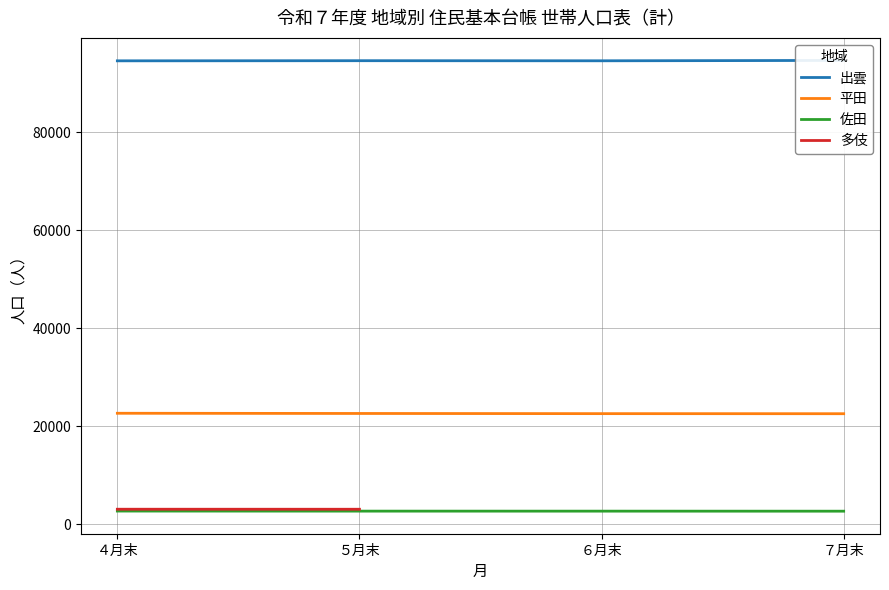

Is the value of 平田 at ４月末 greater than the value of 佐田 at ６月末?

Yes